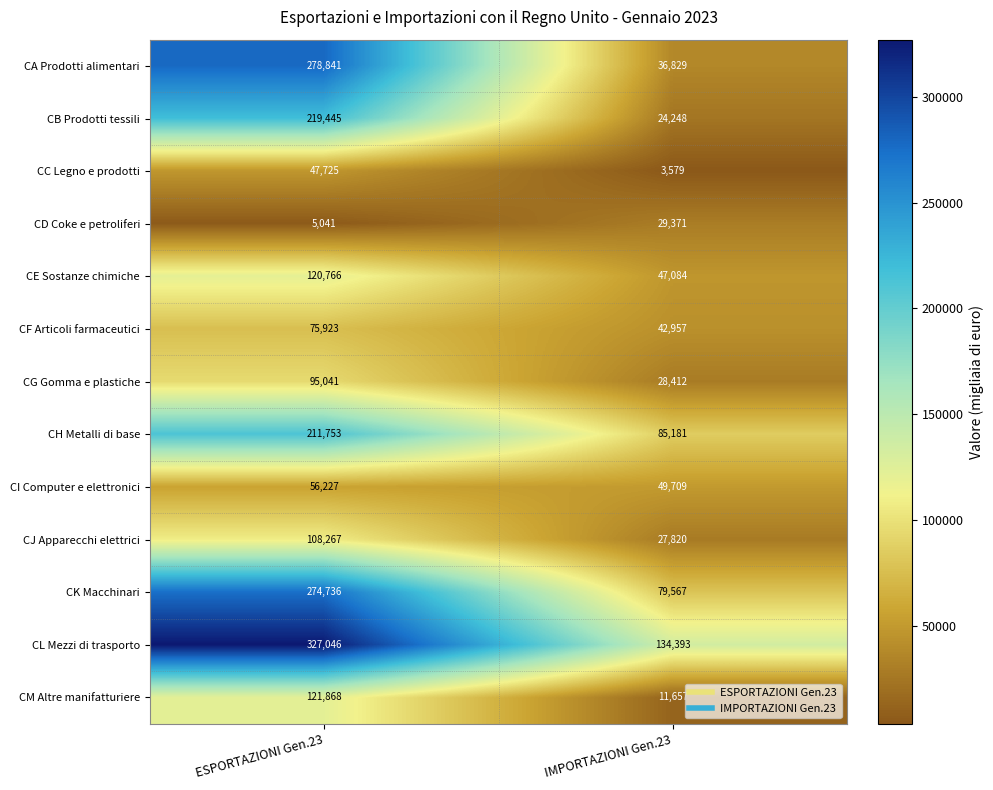

Rank the series by their maximum value, from lowest to highest.

CD Coke e petroliferi, CC Legno e prodotti, CI Computer e elettronici, CF Articoli farmaceutici, CG Gomma e plastiche, CJ Apparecchi elettrici, CE Sostanze chimiche, CM Altre manifatturiere, CH Metalli di base, CB Prodotti tessili, CK Macchinari, CA Prodotti alimentari, CL Mezzi di trasporto